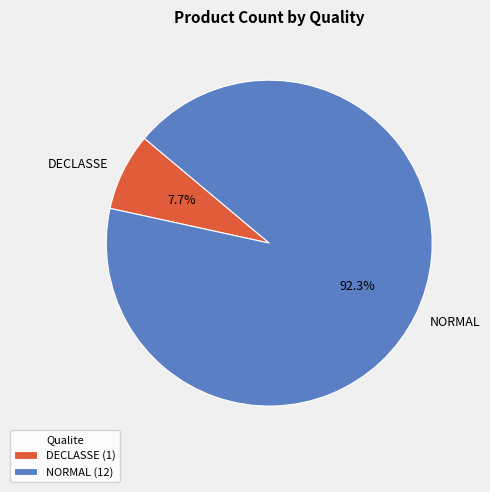

Is the sum of NORMAL and DECLASSE greater than half?

Yes